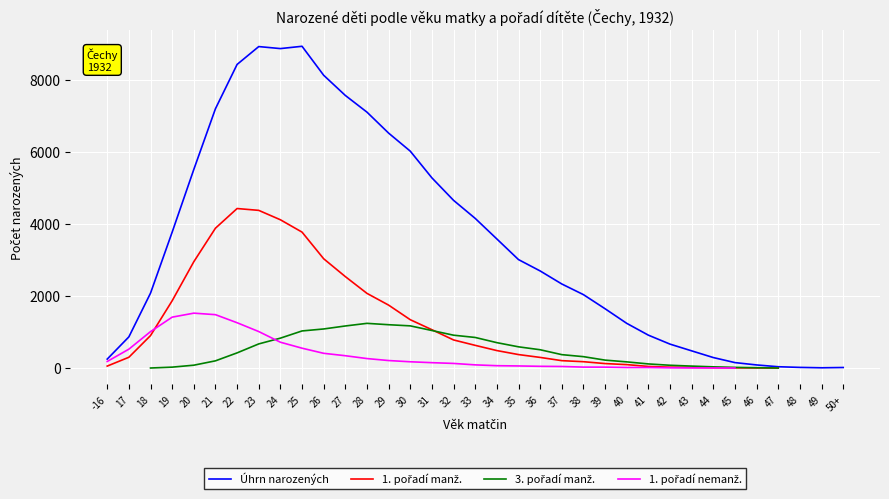

How many lines are shown in the chart?

4